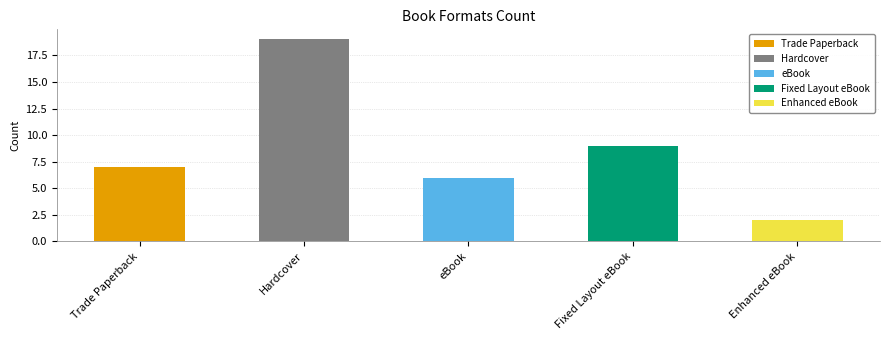

Which category has the highest value across all series?

Hardcover